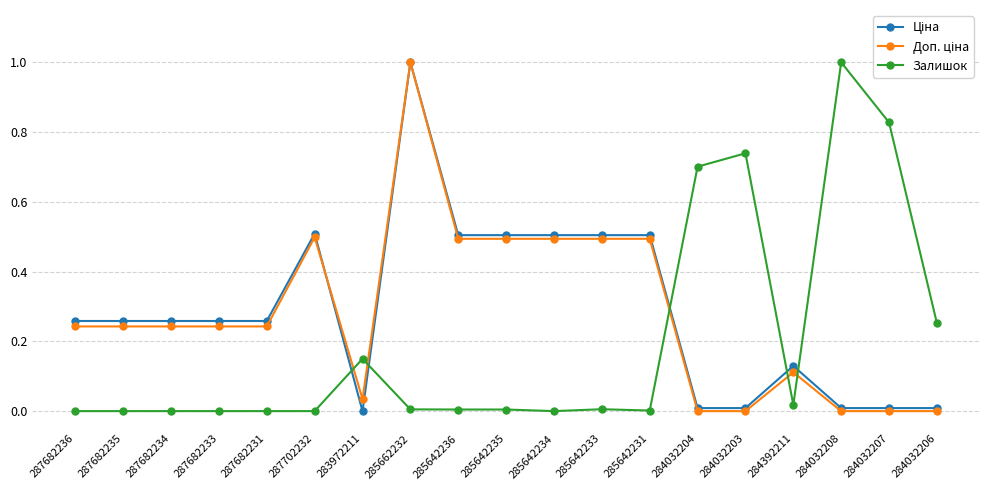

What is the label of the 15th point from the right?

287682231